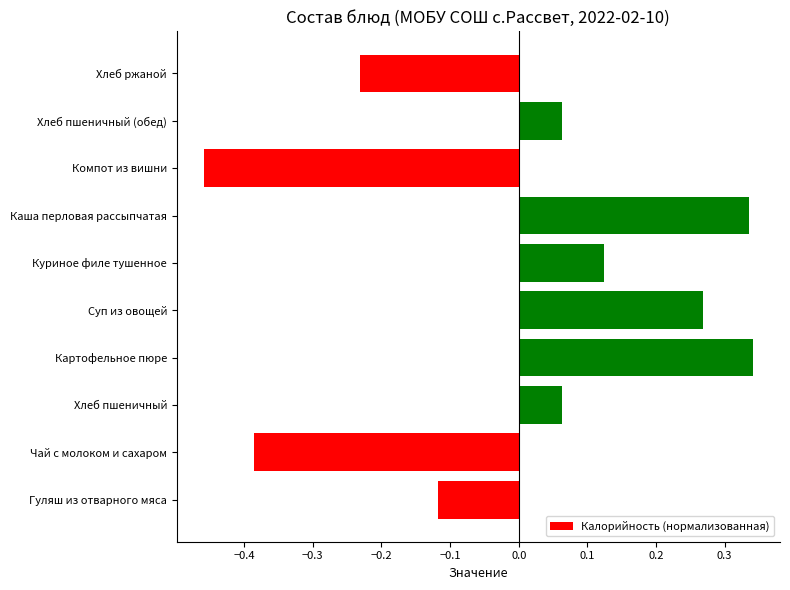

Which has a higher value, Хлеб ржаной or Хлеб пшеничный?

Хлеб пшеничный